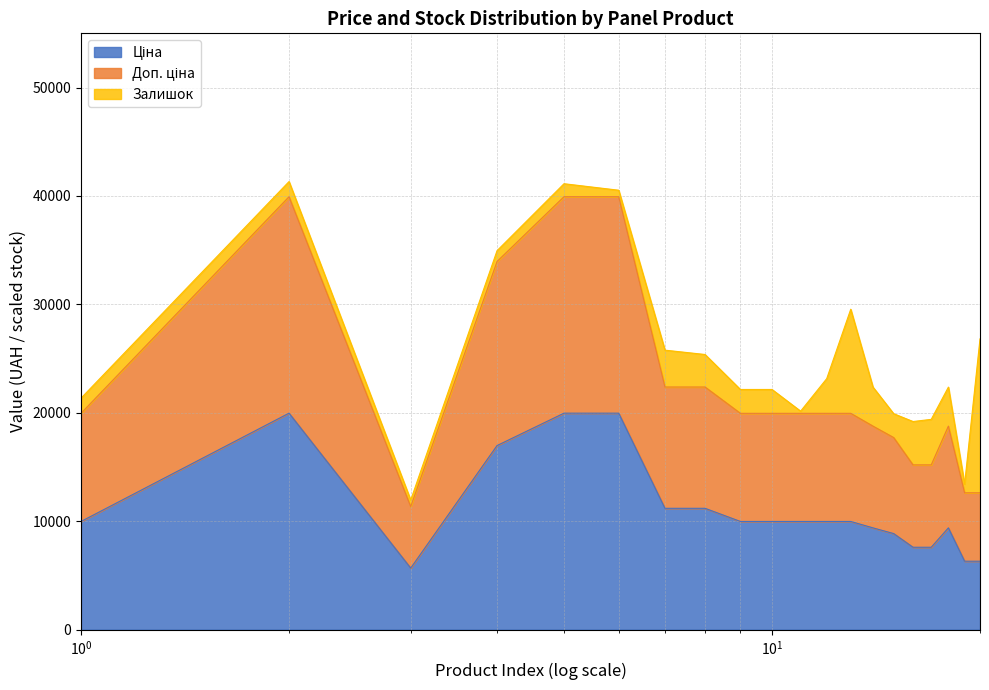

What is the difference between the maximum and second lowest values in the Ціна series?

13655.4